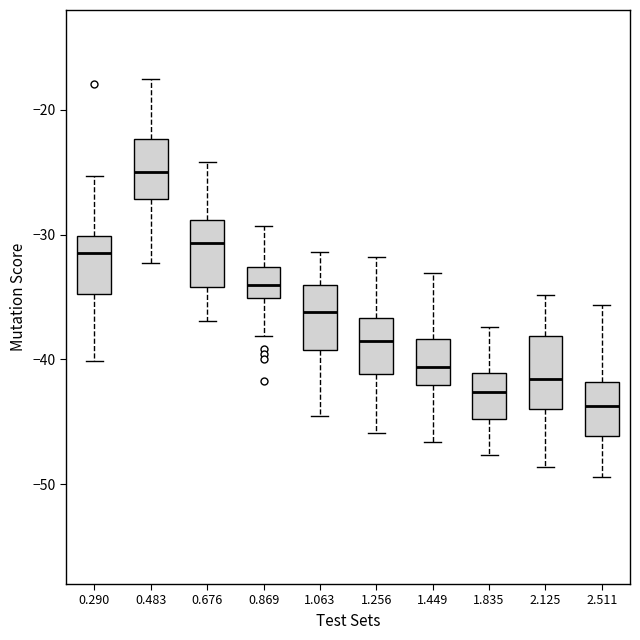

Which box has the highest median line?

0.483